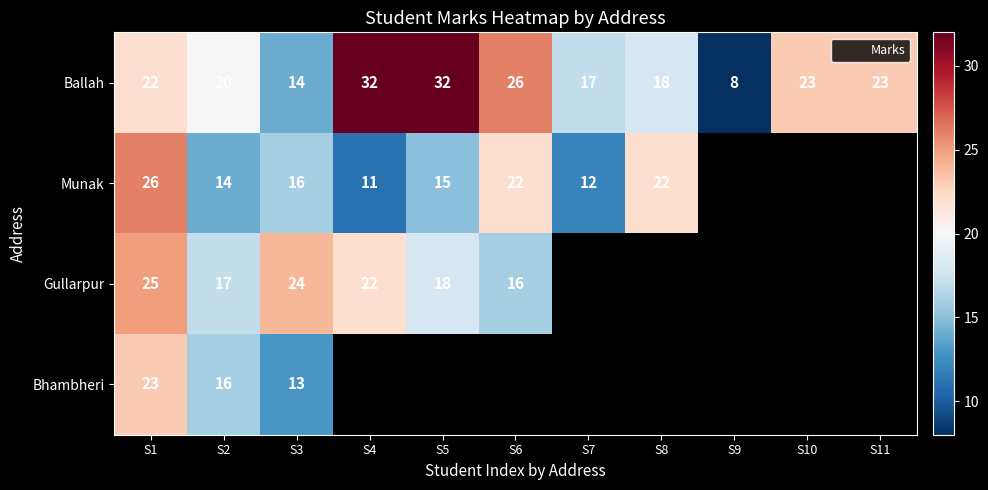

Rank the series at S1 from highest to lowest value.

Munak, Gullarpur, Bhambheri, Ballah